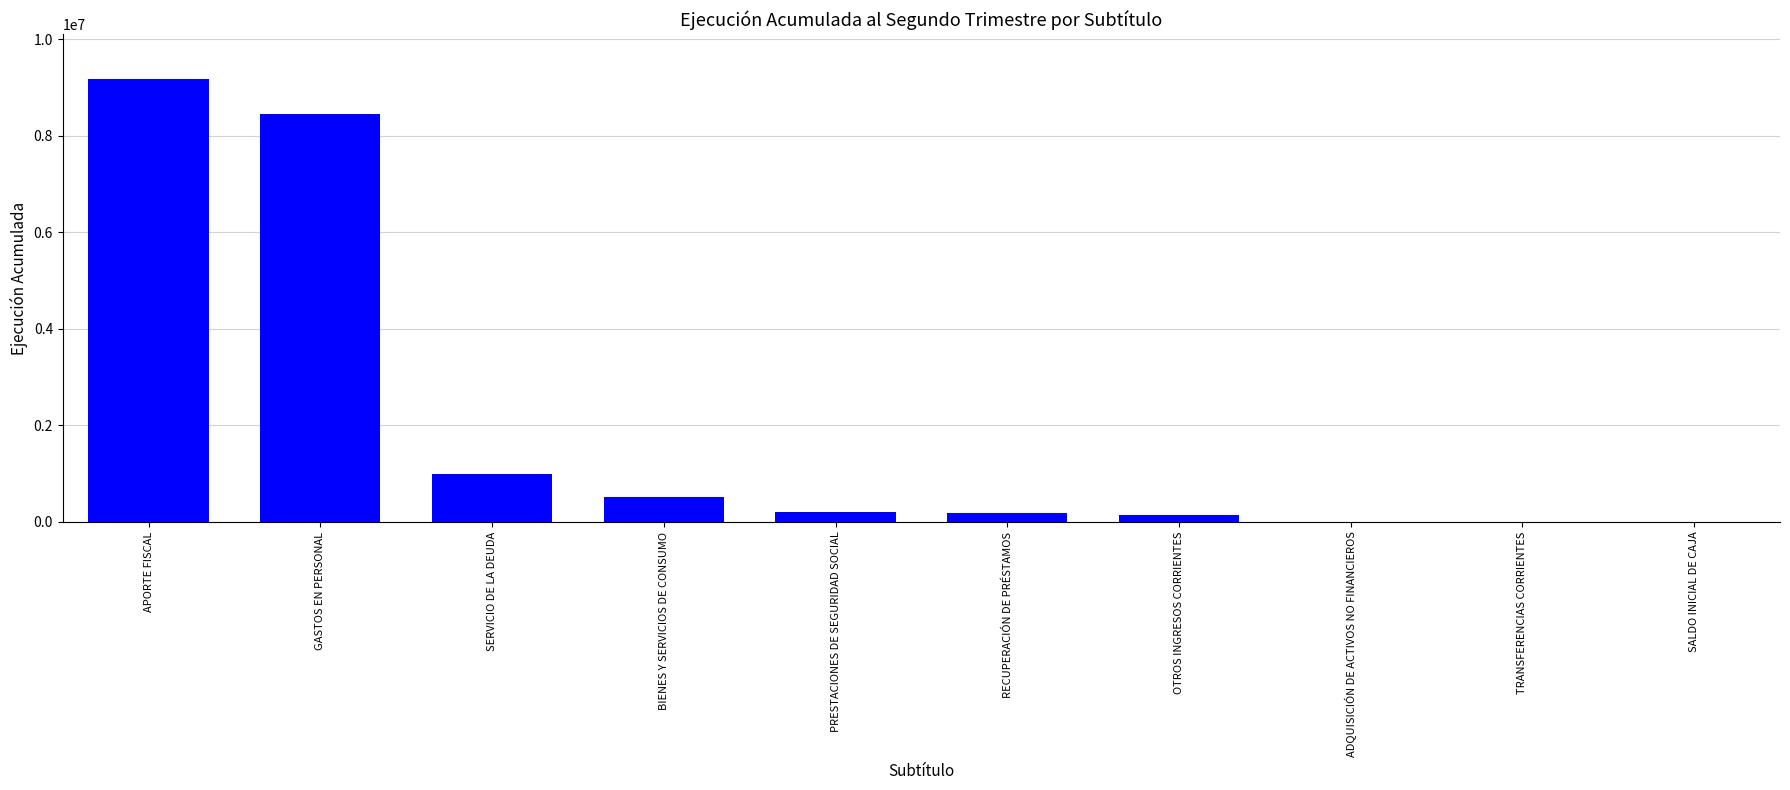

How many categories are shown in the chart?

10